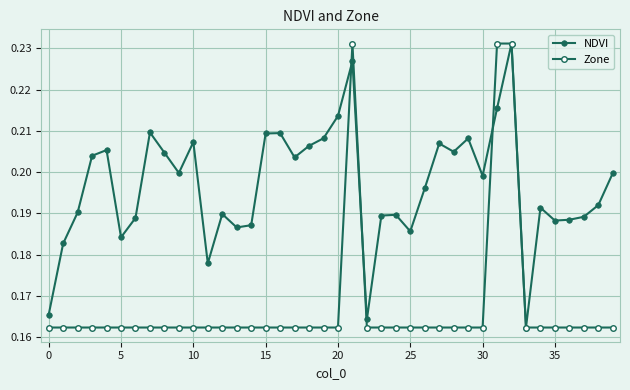

At which category does the chart reach its peak across all series?

32